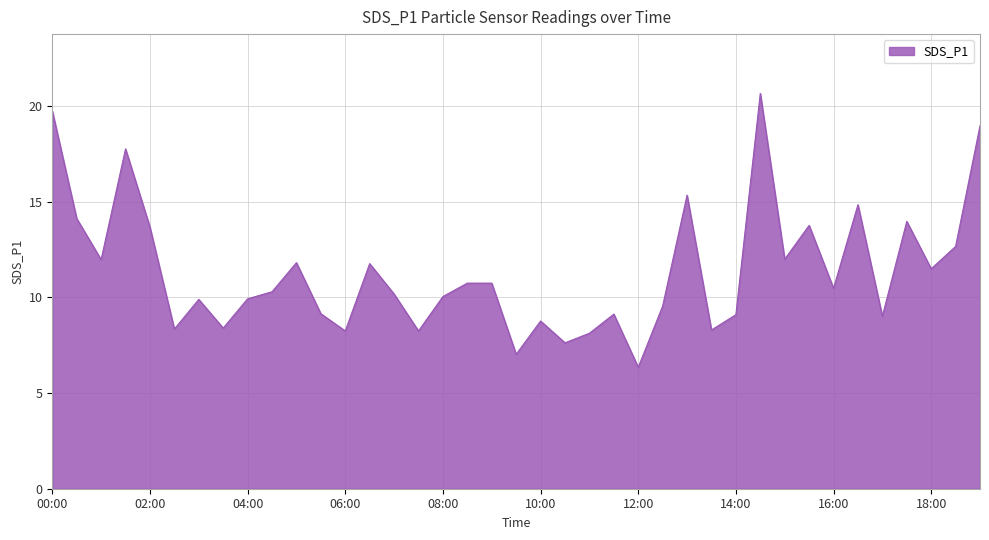

What is the difference between the maximum and minimum values?

14.3